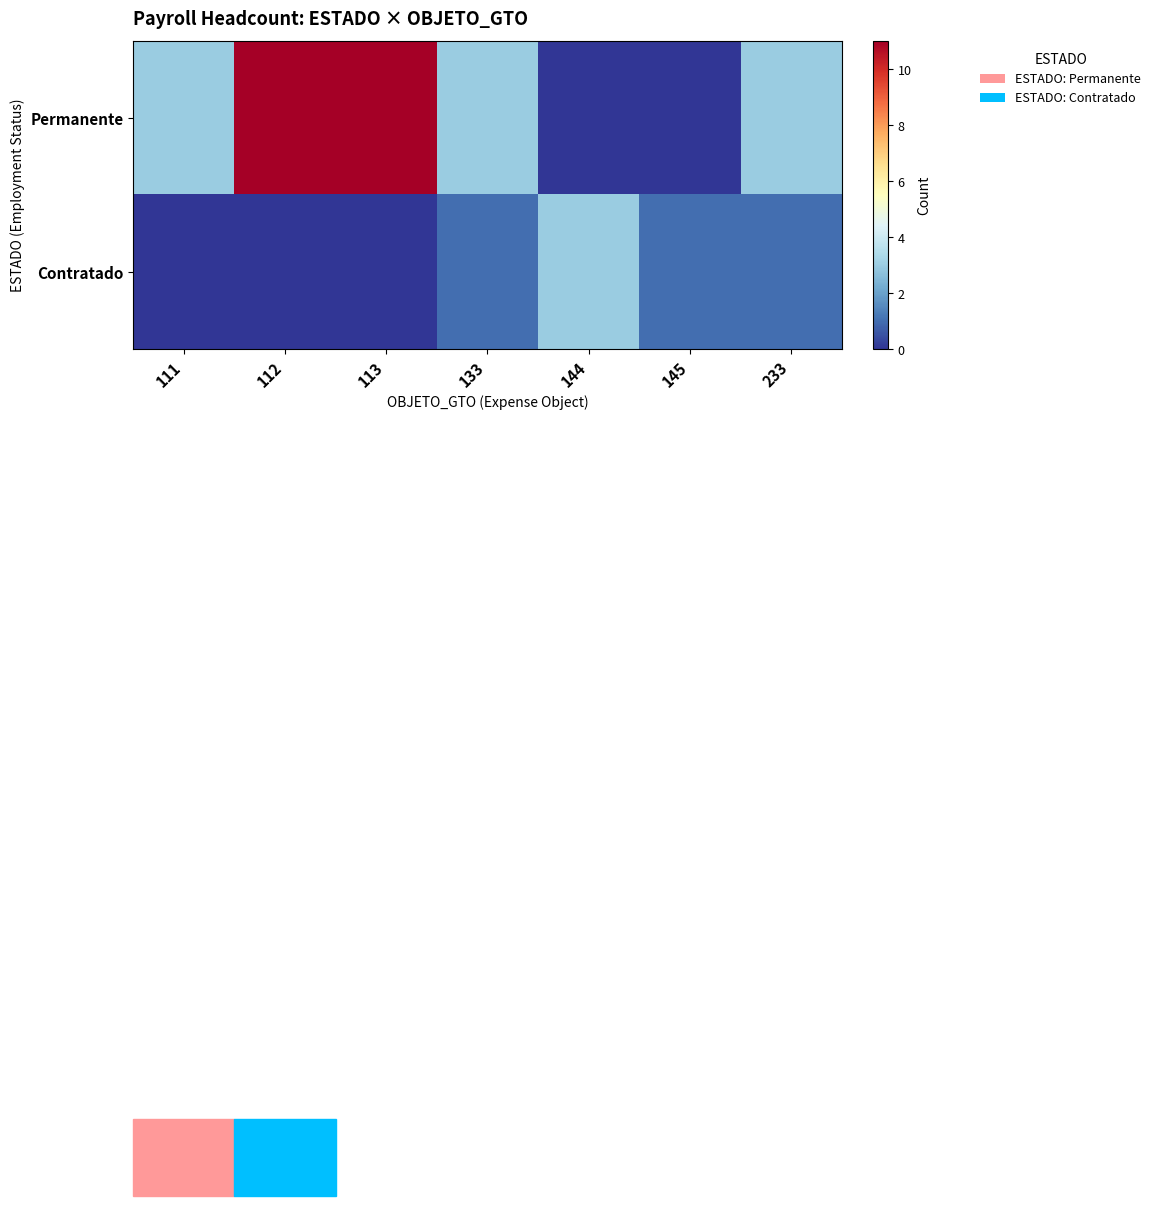

Reading left to right, what are all the values shown in this chart?

Permanente: 111=3	112=11	113=11	133=3	144=0	145=0	233=3
Contratado: 111=0	112=0	113=0	133=1	144=3	145=1	233=1